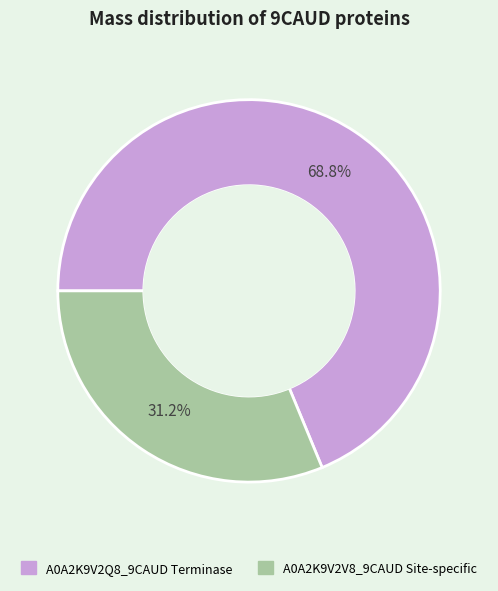

The A0A2K9V2V8_9CAUD Site-specific slice represents 31% of the pie. True or false?

True